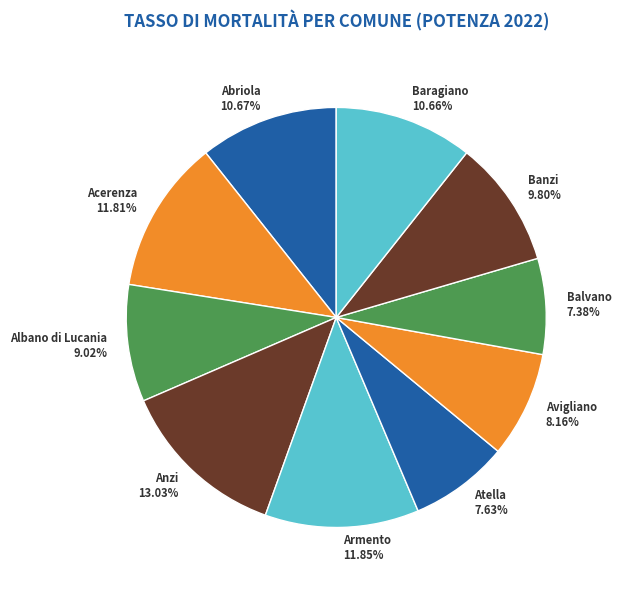

Does Balvano account for over 50% of the chart?

No